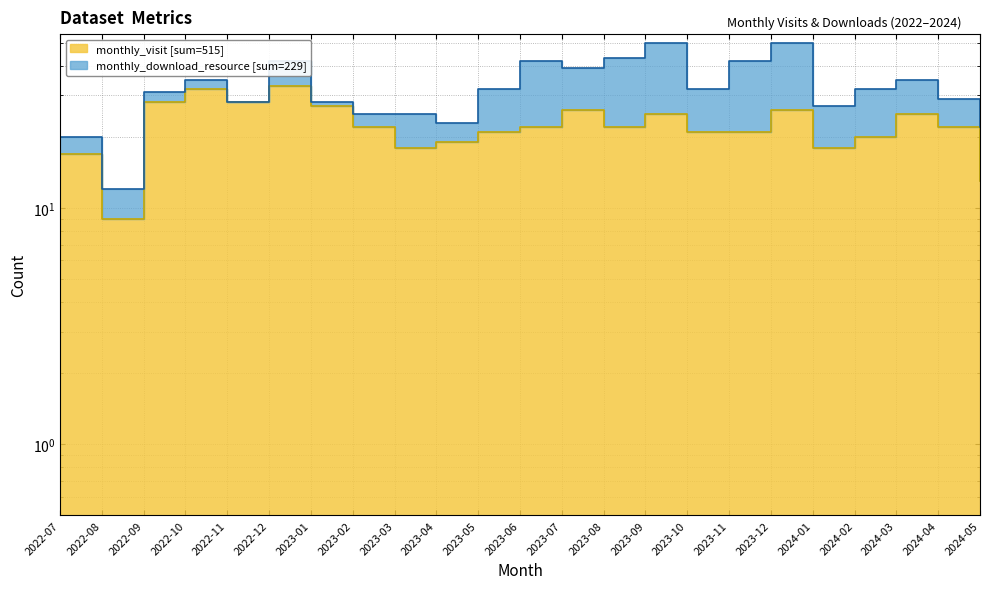

What is the smallest value displayed?

9